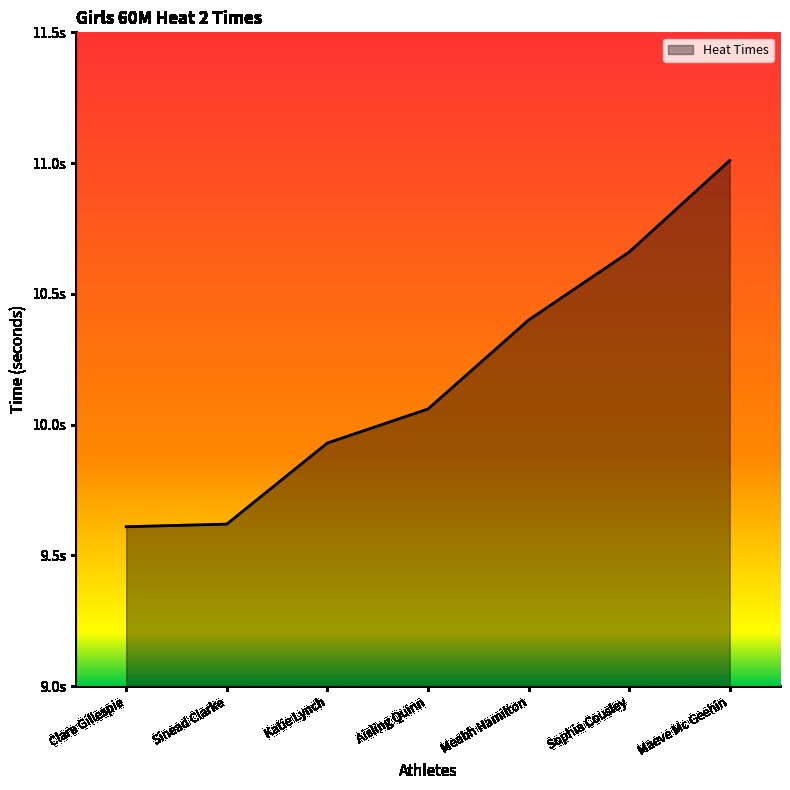

Is it true that the value at Clara Gillespie is 9.6?

True